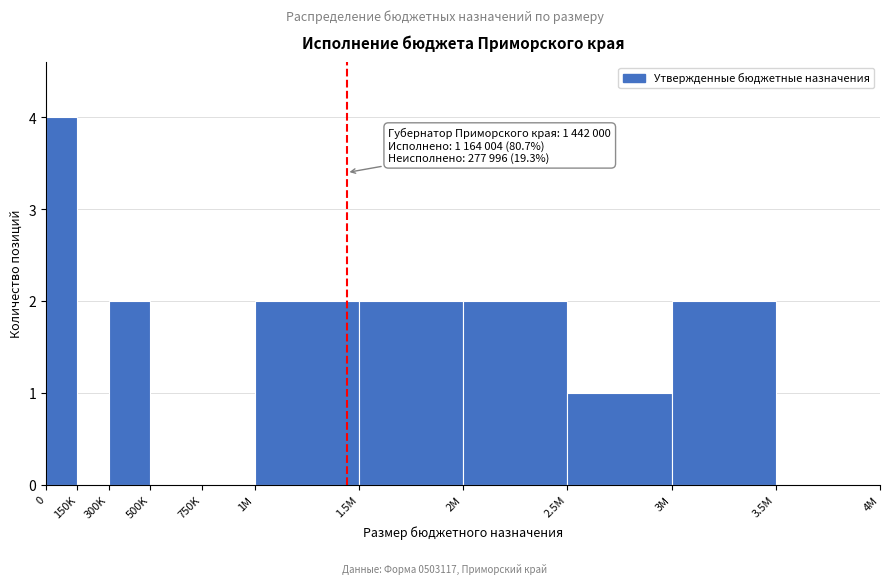

Reading left to right, transcribe all the data shown in this chart.

0=4	150K=0	300K=2	500K=0	750K=0	1M=2	1.5M=2	2M=2	2.5M=1	3M=2	3.5M=0